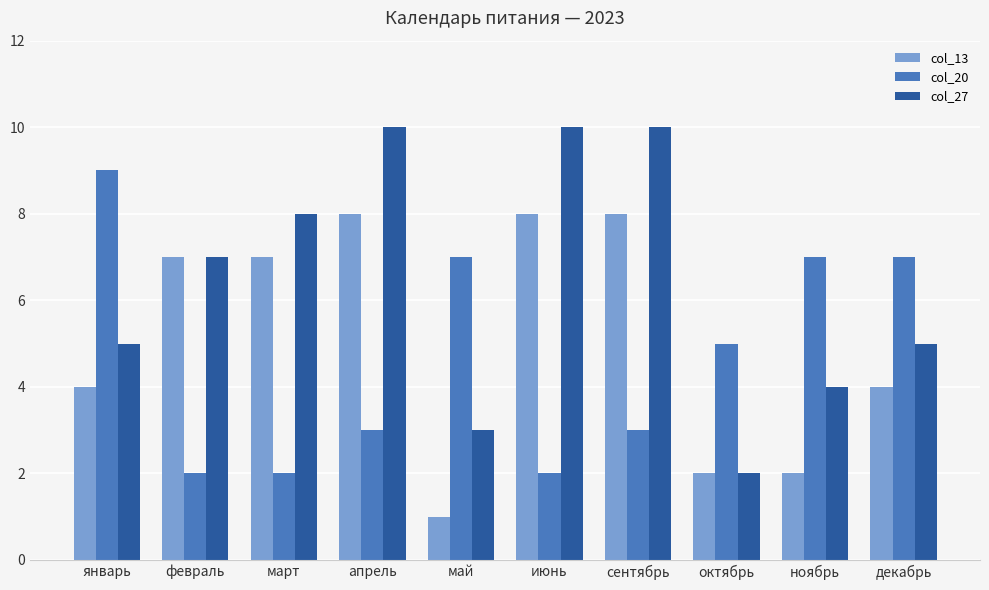

Which series has the widest spread of values?

col_27